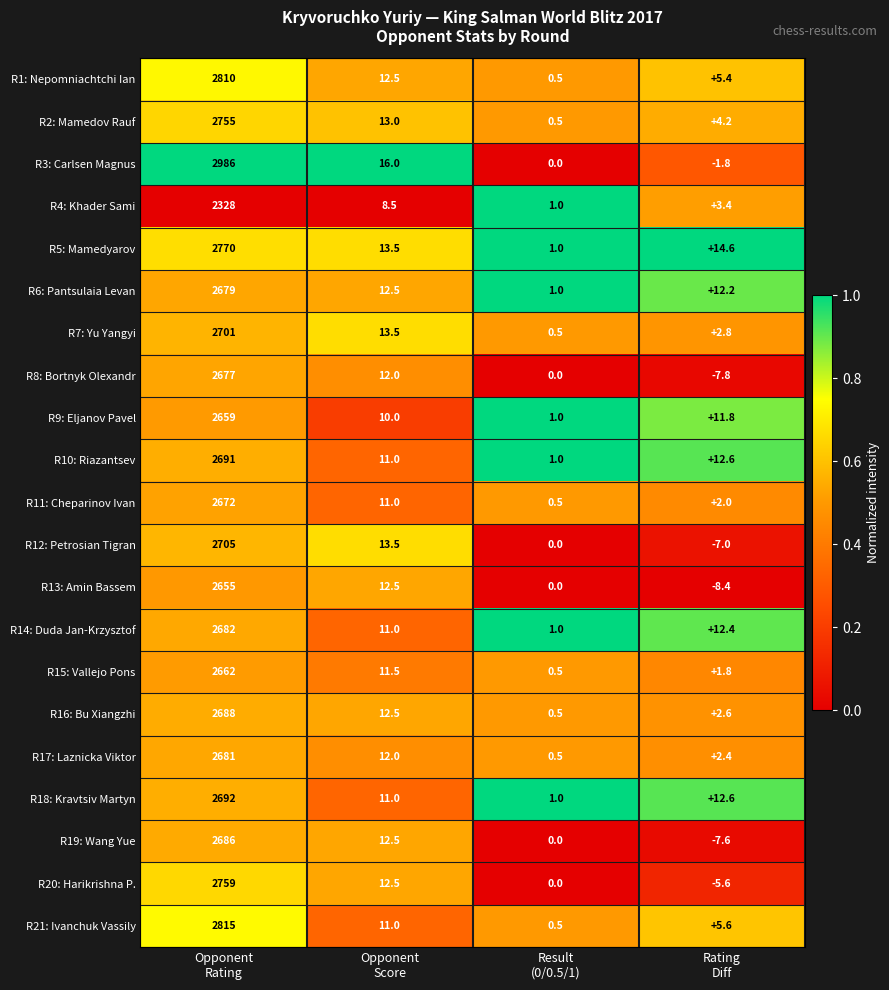

At which category does the chart reach its peak across all series?

Opponent
Rating